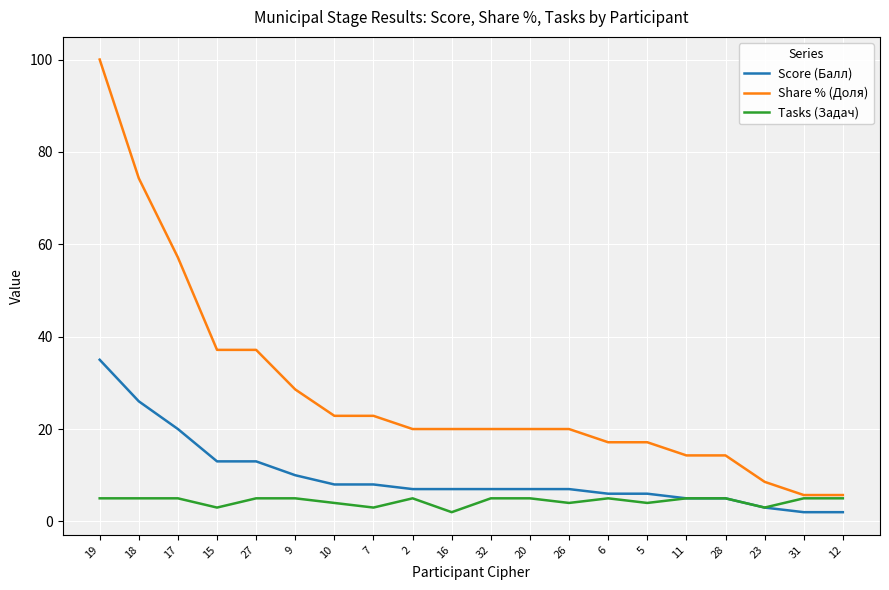

The Score (Балл) series shows 5.0 at 11. True or false?

True